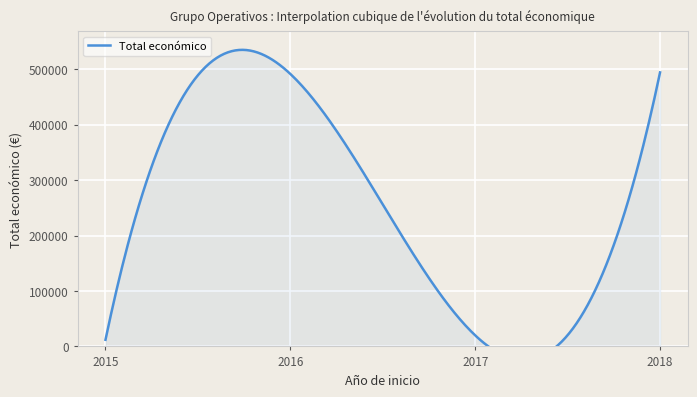

How many categories are shown in the chart?

4